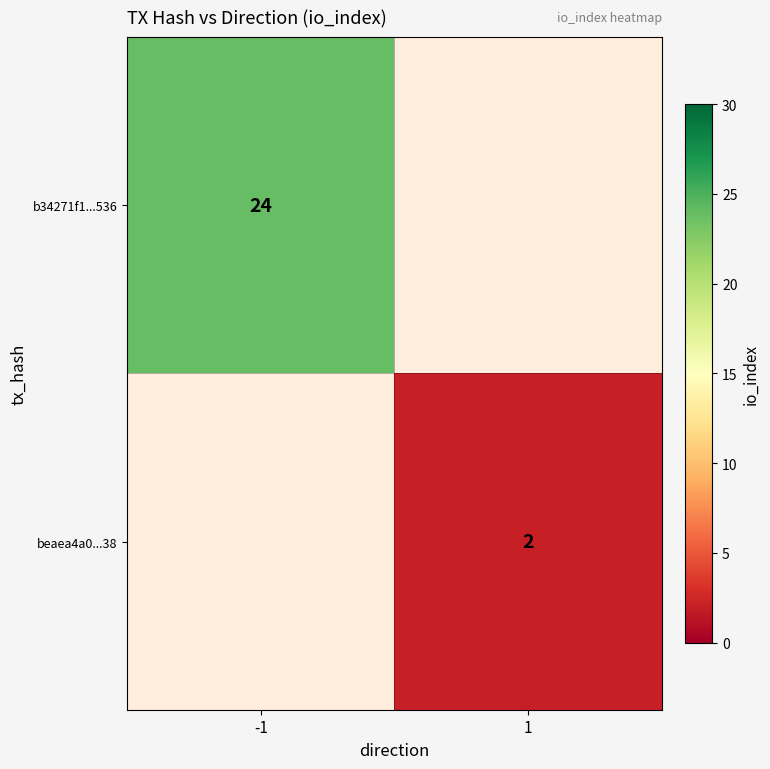

The b34271f1...536 series shows 40 at -1. True or false?

False